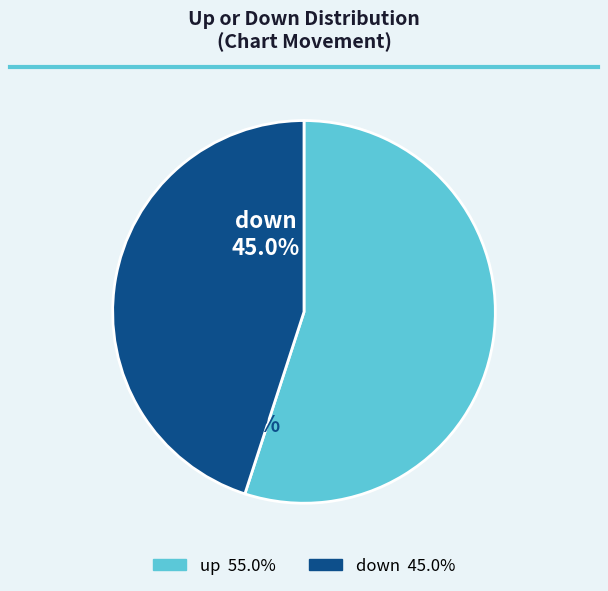

Is up the majority of the pie?

Yes